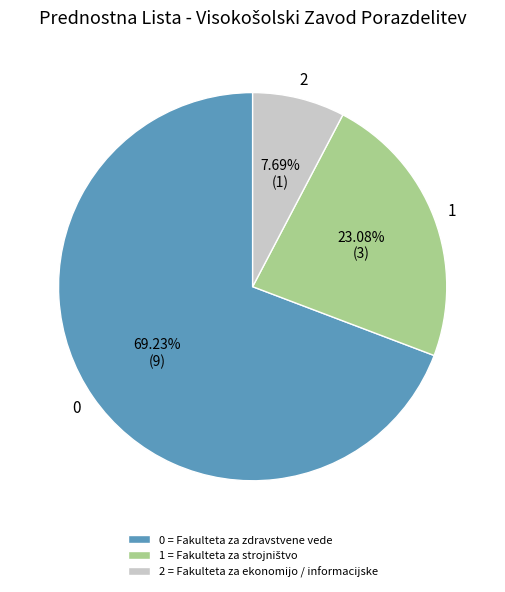

What is the majority slice?

0 = Fakulteta za zdravstvene vede